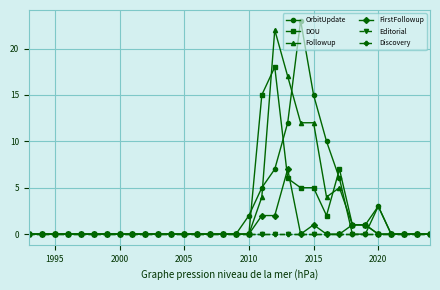

Does the chart have visible grid lines?

Yes